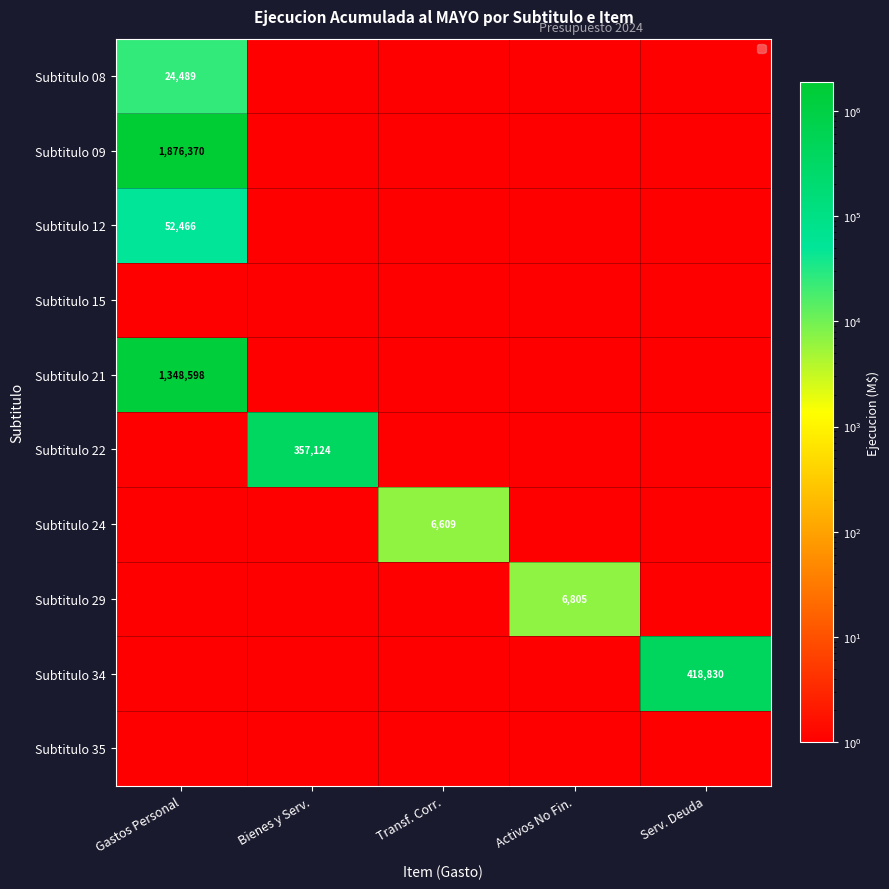

The value of Subtitulo 22 at Bienes y Serv. is 357124.0. True or false?

True